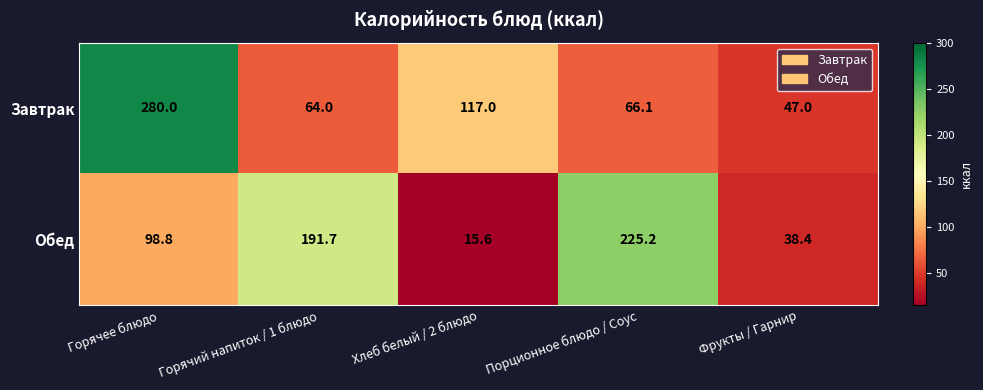

Read the Обед value at Фрукты / Гарнир.

38.4